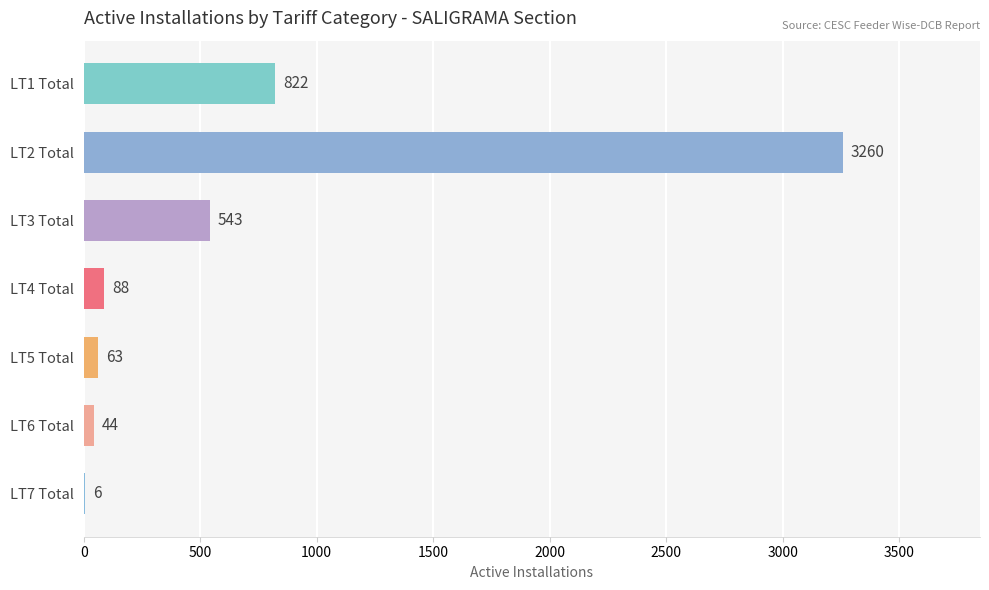

What is the sum of all values?

4826